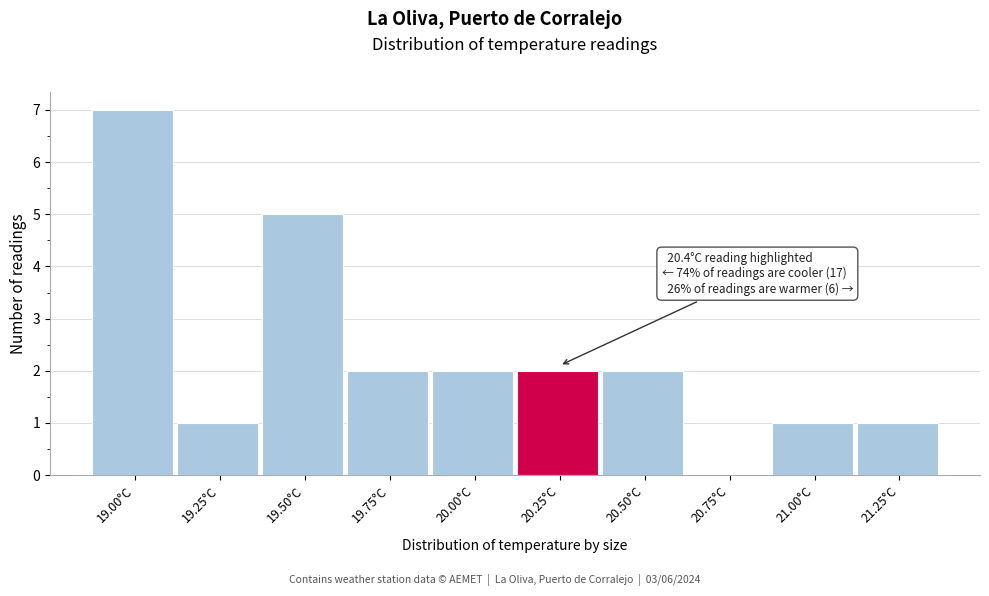

Reading right to left, transcribe all the data shown in this chart.

21.25°C=1	21.00°C=1	20.75°C=0	20.50°C=2	20.25°C=2	20.00°C=2	19.75°C=2	19.50°C=5	19.25°C=1	19.00°C=7